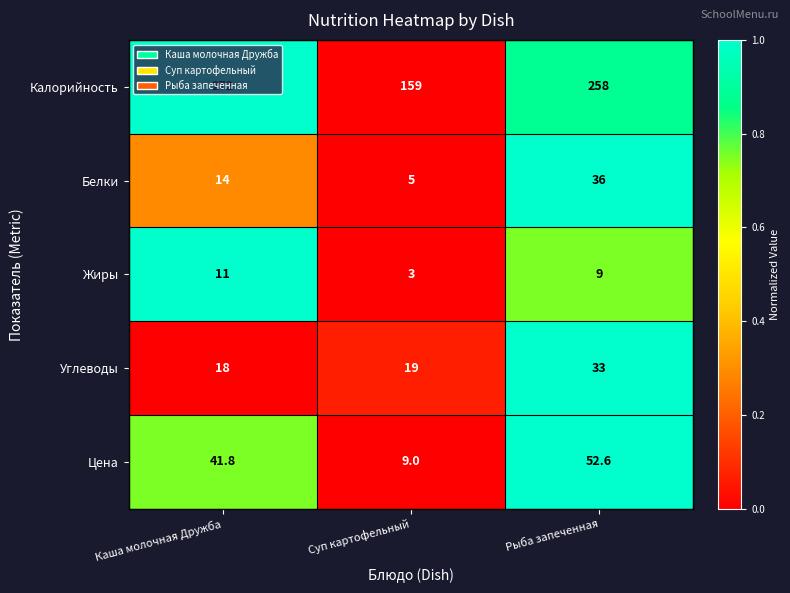

At which category is the sum across all series the highest?

Рыба запеченная